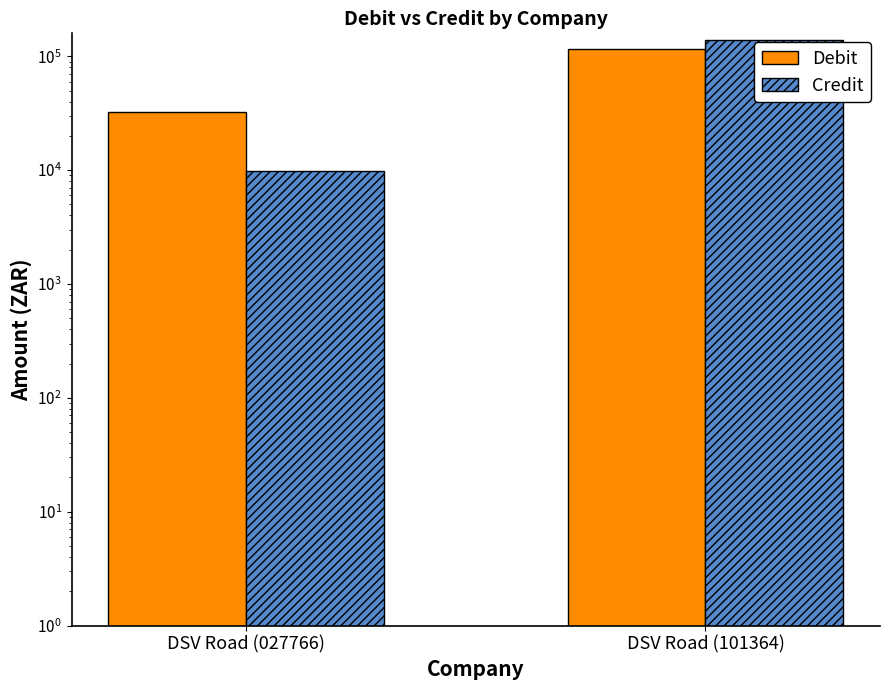

The Debit series shows 32548.3 at DSV Road (027766). True or false?

True